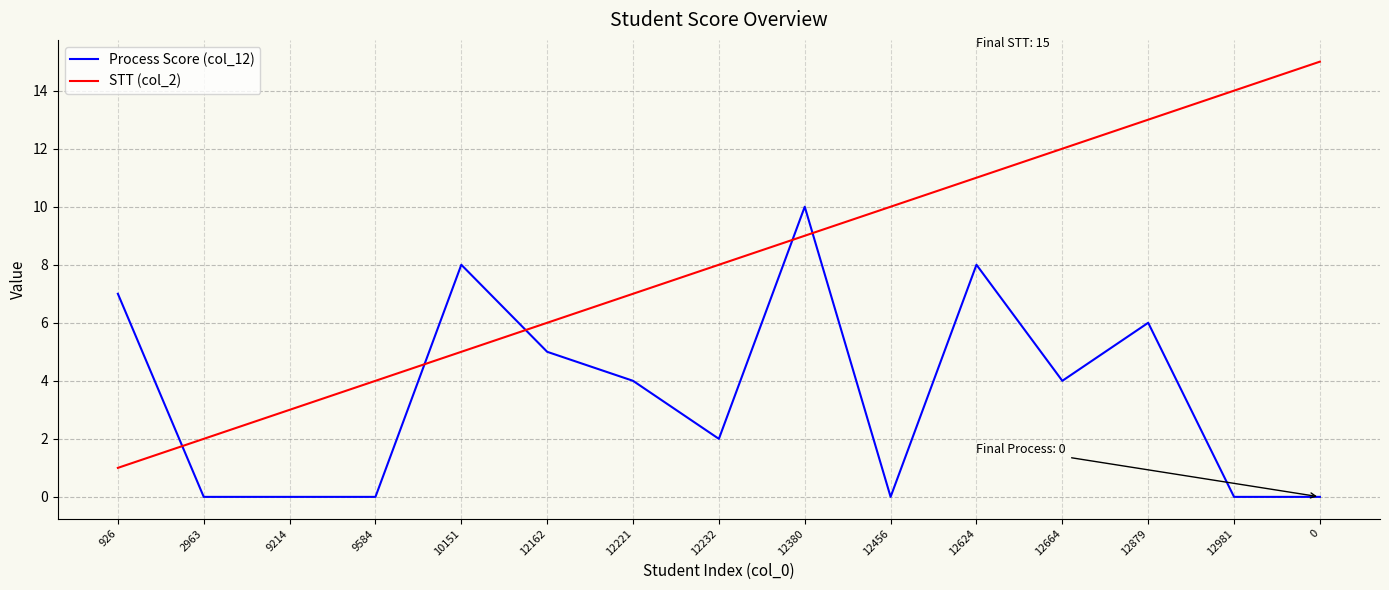

Which series ends up on top after the final intersection of Process Score (col_12) and STT (col_2)?

STT (col_2)